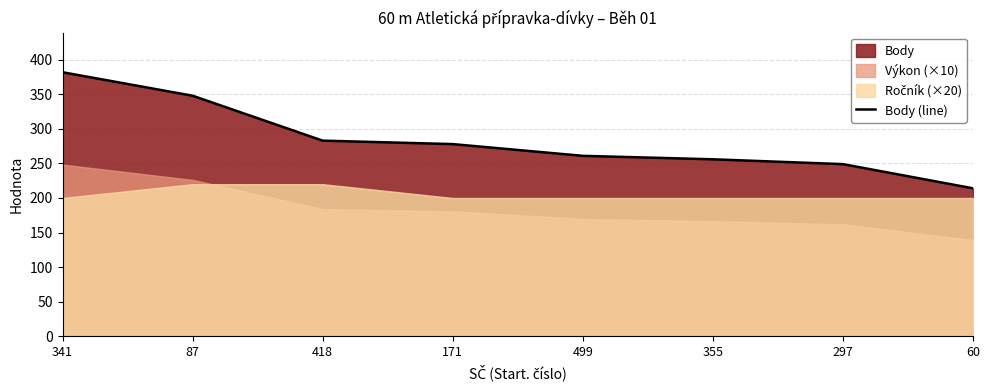

The chart shows a value of 382 at 341. True or false?

True